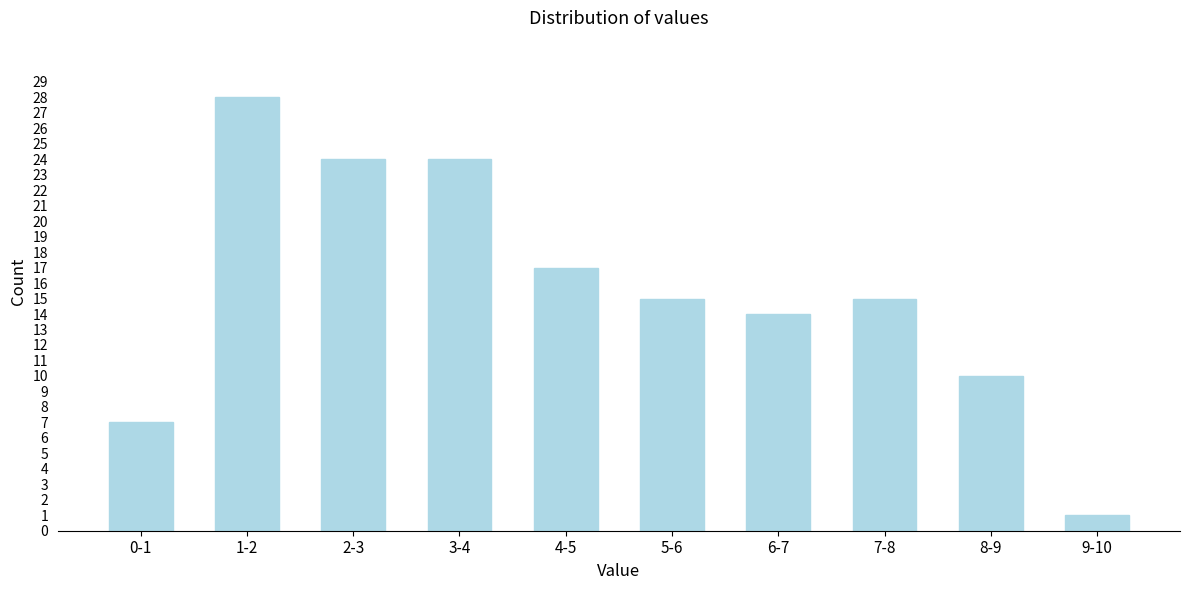

Reading left to right, what are all the values shown in this chart?

0-1=7	1-2=28	2-3=24	3-4=24	4-5=17	5-6=15	6-7=14	7-8=15	8-9=10	9-10=1